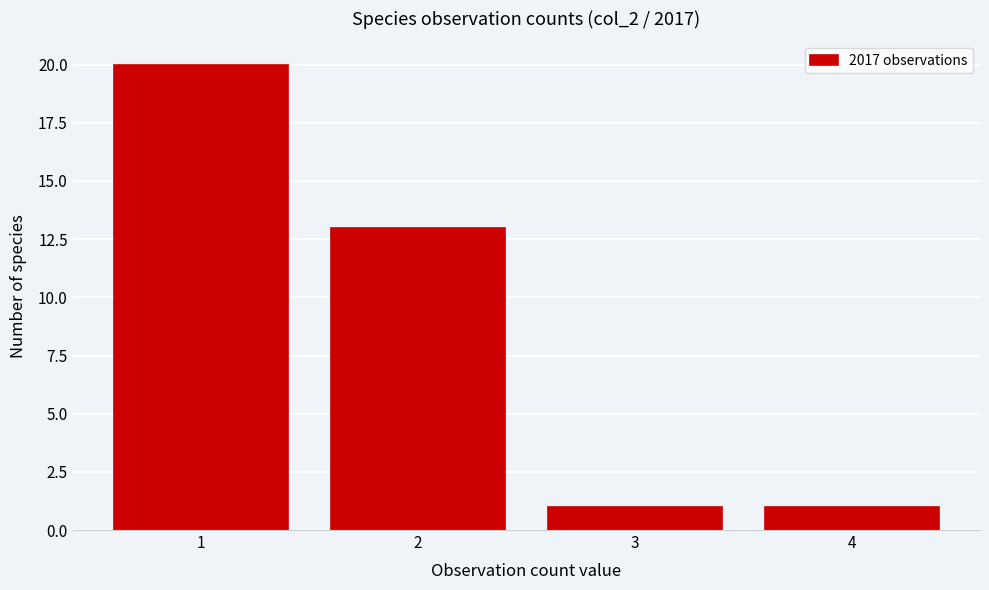

Reading left to right, list every bar in this chart as the range it spans on the x-axis followed by its height. The values are not printed on the chart, so give them approximately, as read against the axis.

0.5 to 1.5: 20
1.5 to 2.5: 13
2.5 to 3.5: 1
3.5 to 4.5: 1